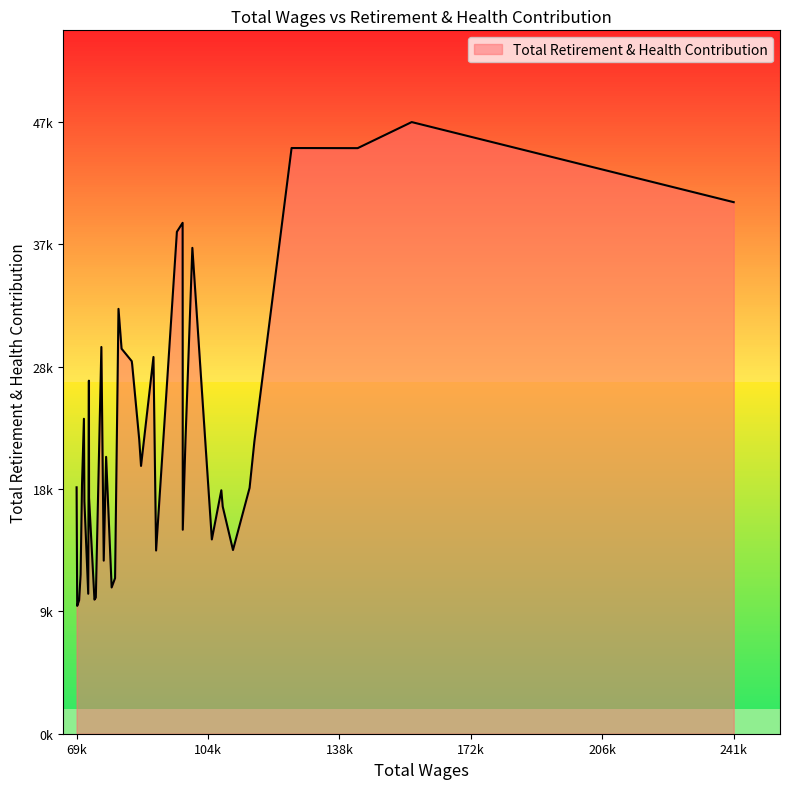

What is the minimum value shown in the chart?

9898